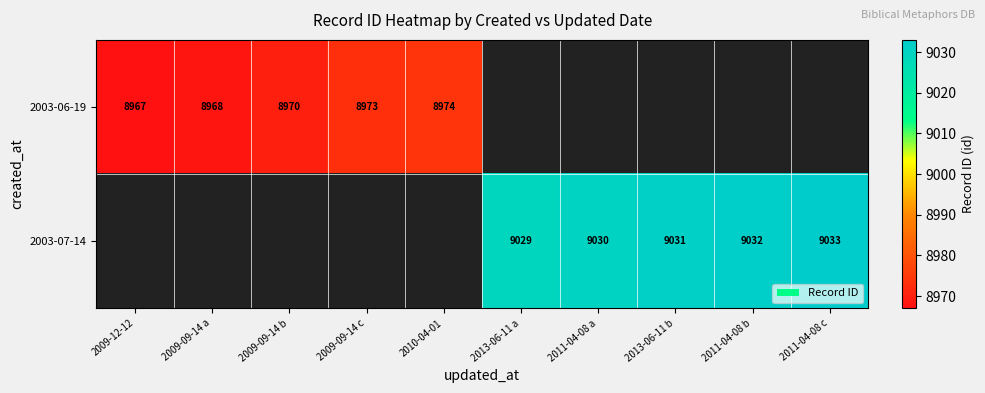

The value of 2003-06-19 at 2009-12-12 is 5544. True or false?

False